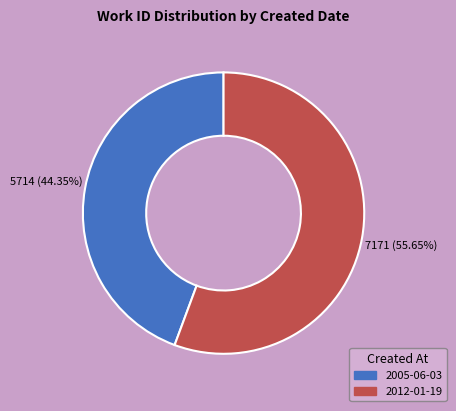

True or false: 2012-01-19 accounts for 56% of the total.

True